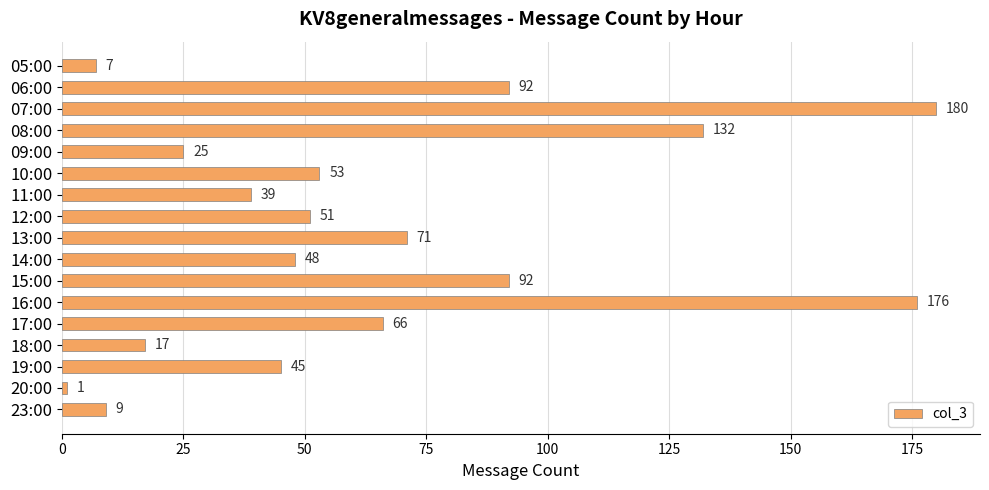

Does the chart contain any negative values?

No